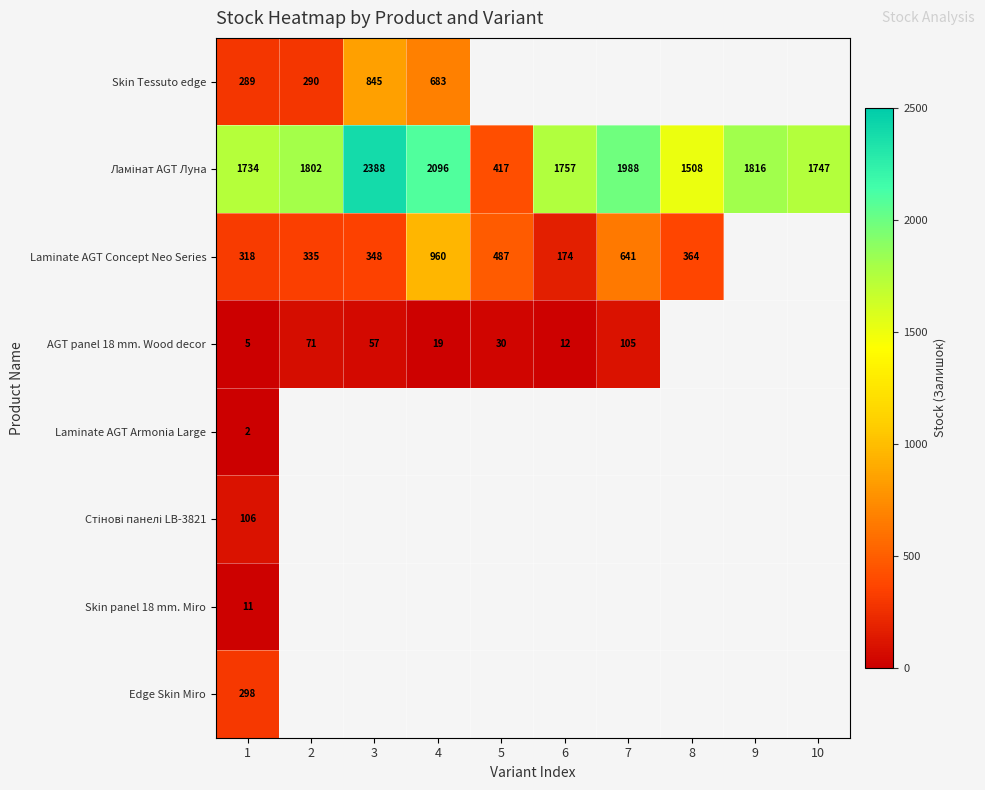

What is the smallest value displayed?

2.0